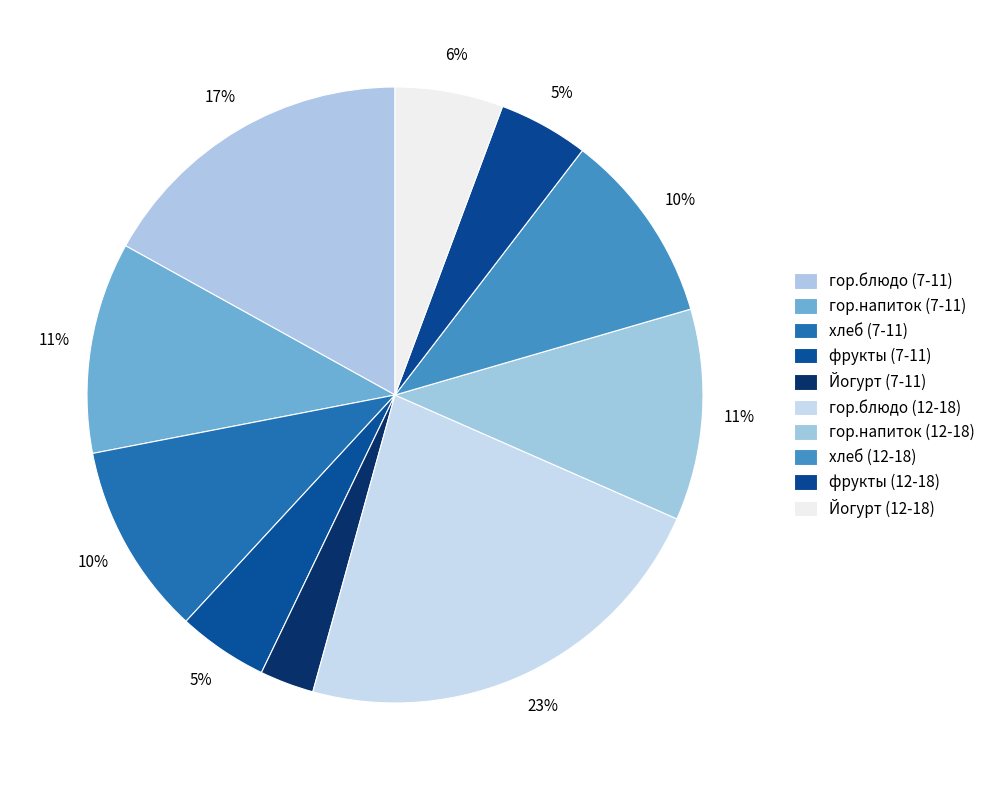

Is there a majority slice in this chart?

No